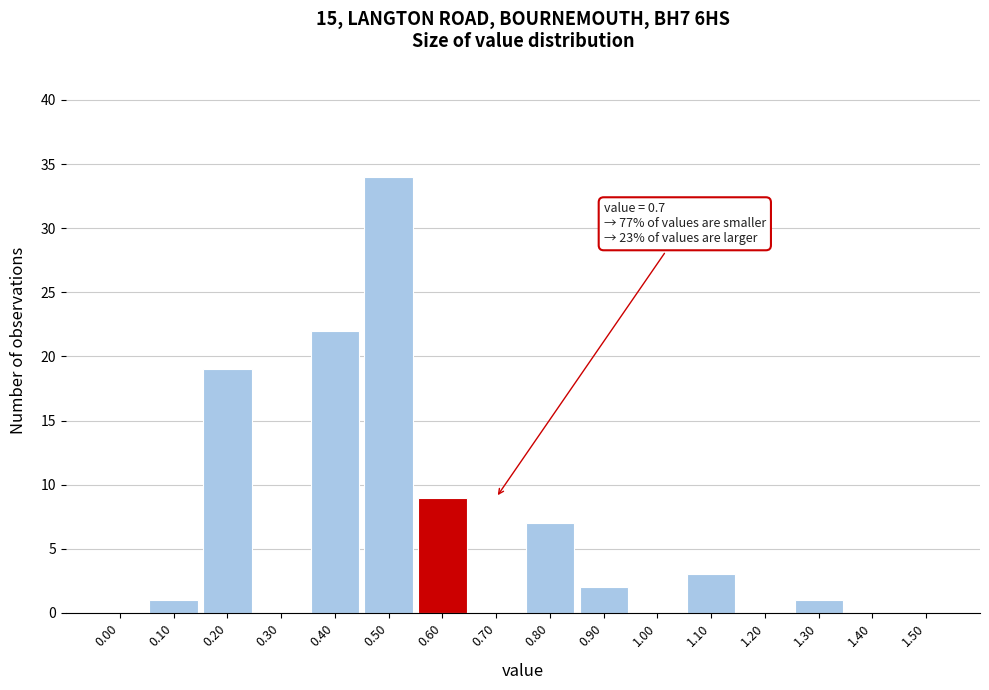

Reading right to left, extract all data points from this chart.

1.50=0	1.40=0	1.30=1	1.20=0	1.10=3	1.00=0	0.90=2	0.80=7	0.70=0	0.60=9	0.50=34	0.40=22	0.30=0	0.20=19	0.10=1	0.00=0